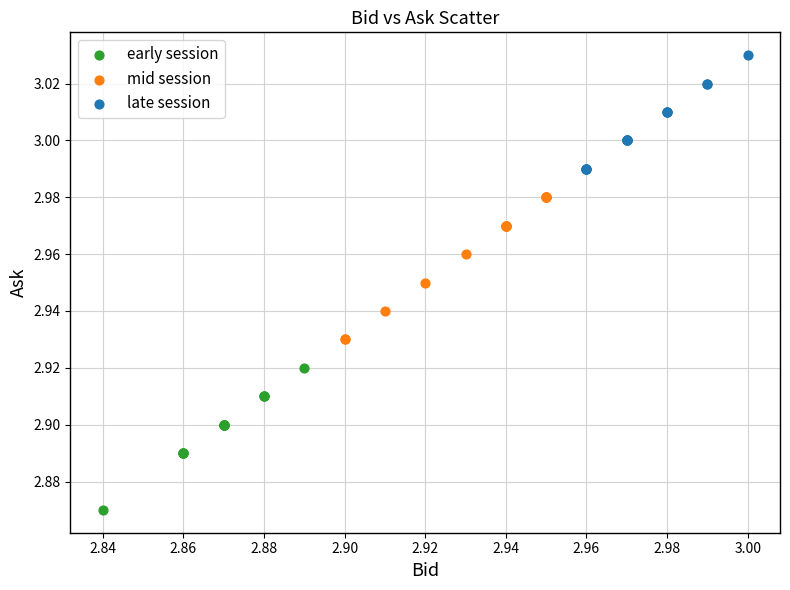

Which series reaches the maximum Y coordinate?

late session